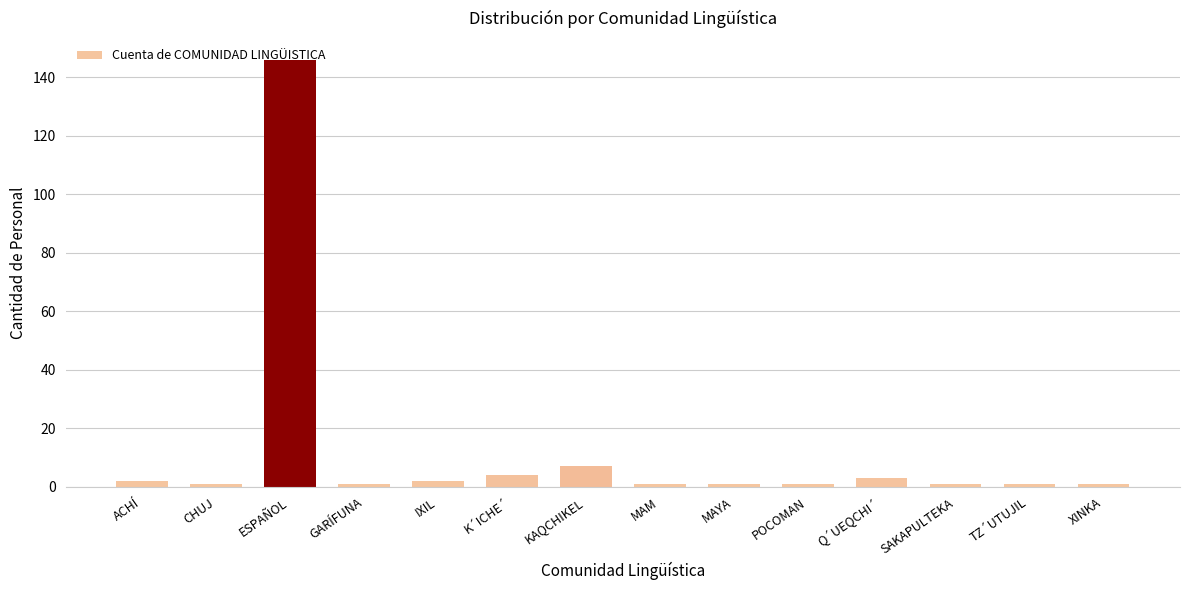

What is the ratio of the value at IXIL to the value at POCOMAN?

2.0